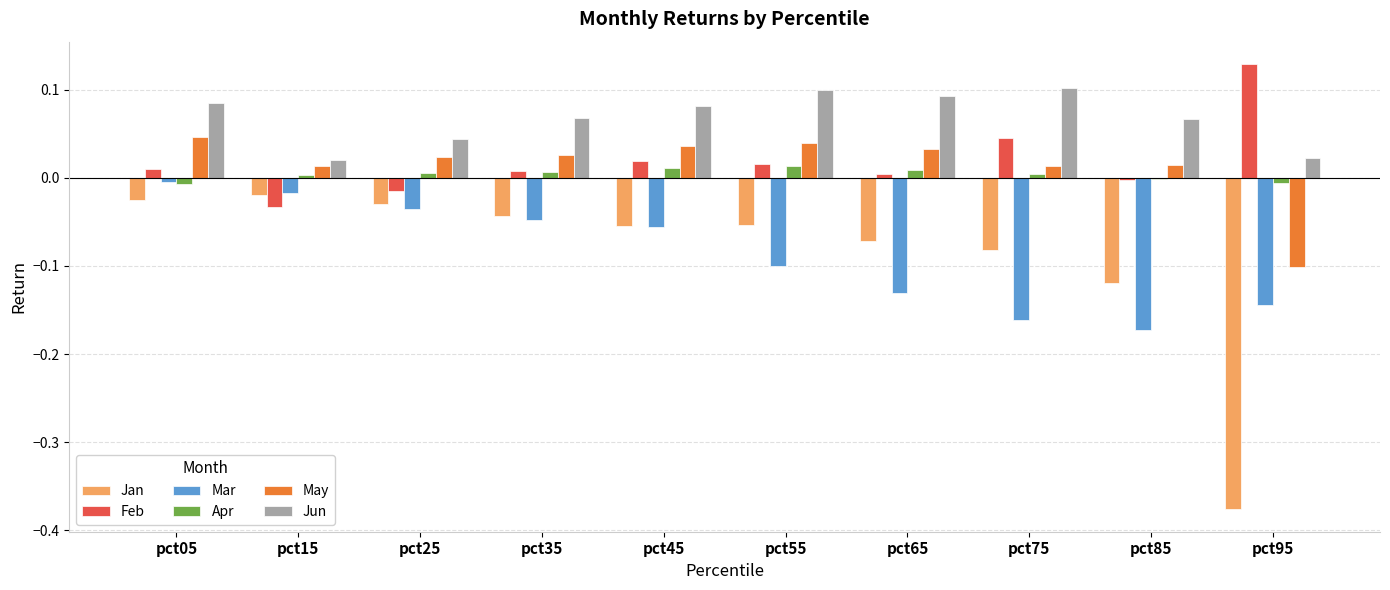

How many series are shown in this chart?

6